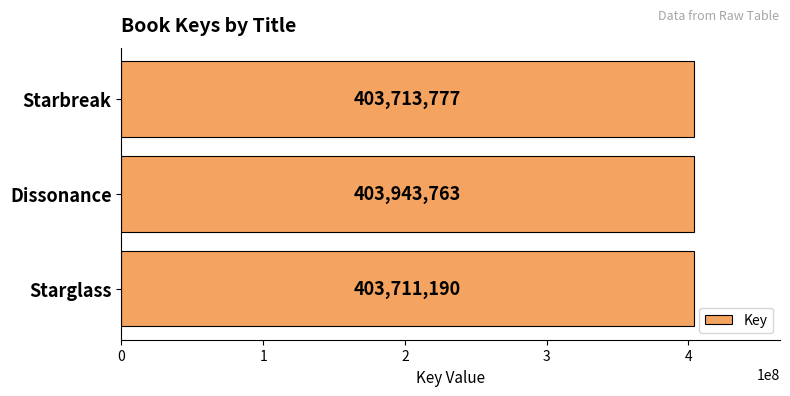

What is the change in value from Starbreak to Starglass?

-2587